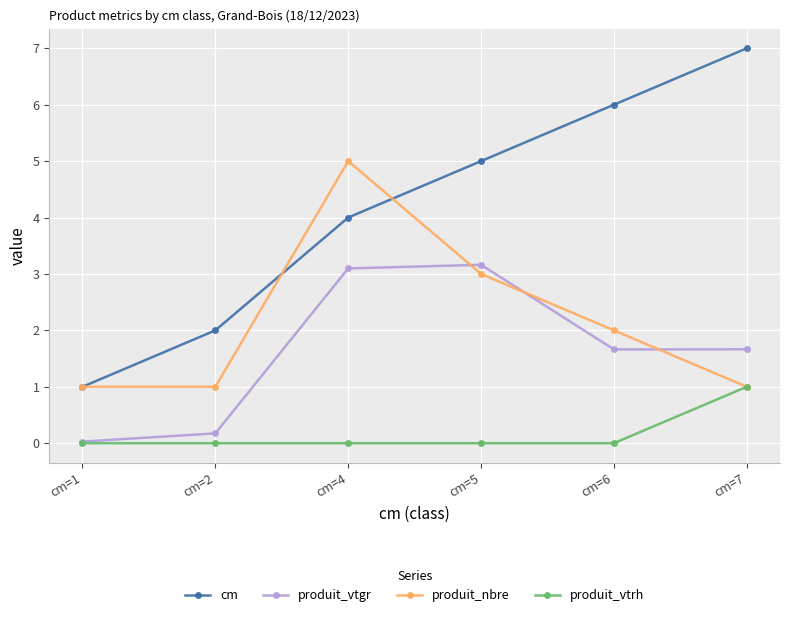

What is the greatest value displayed?

7.0